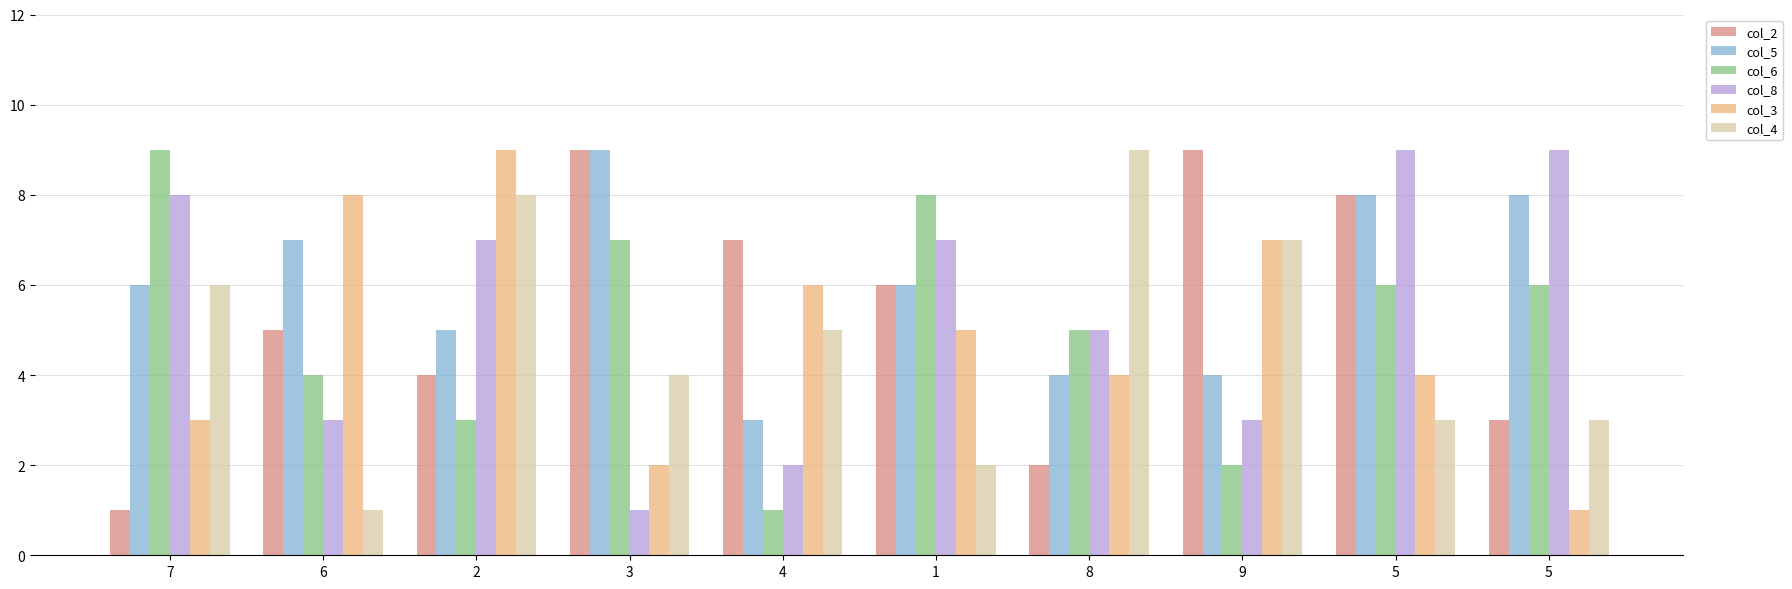

Reading left to right, list all the values displayed in this chart.

col_2: 1	5	4	9	7	6	2	9	8	3
col_5: 6	7	5	9	3	6	4	4	8	8
col_6: 9	4	3	7	1	8	5	2	6	6
col_8: 8	3	7	1	2	7	5	3	9	9
col_3: 3	8	9	2	6	5	4	7	4	1
col_4: 6	1	8	4	5	2	9	7	3	3